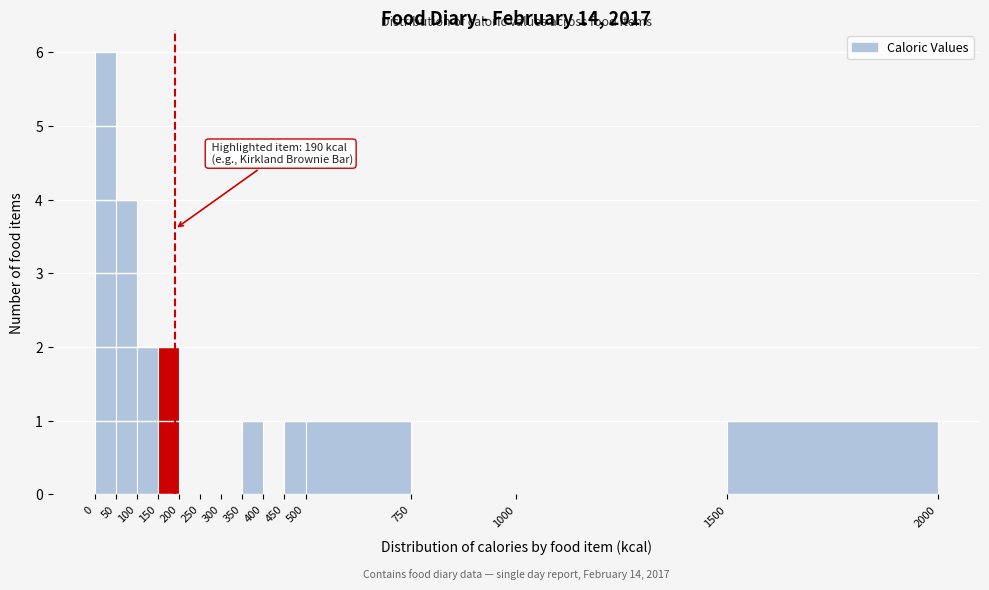

Over which range of the x-axis is the bar tallest?

0 to 50